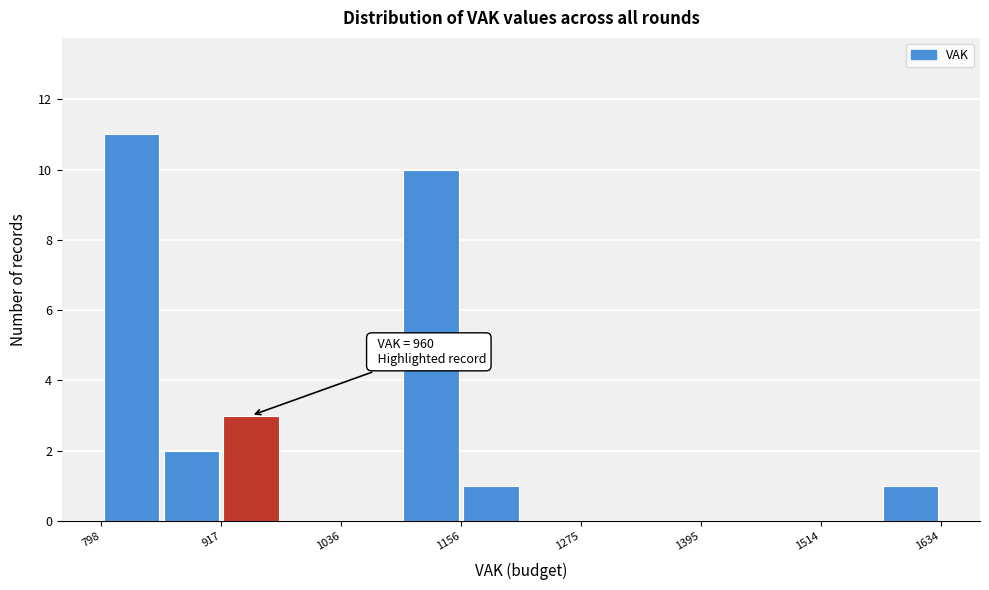

Around what value on the x-axis is the tallest bar? Give the approximate position of its centre, as read against the axis.

820